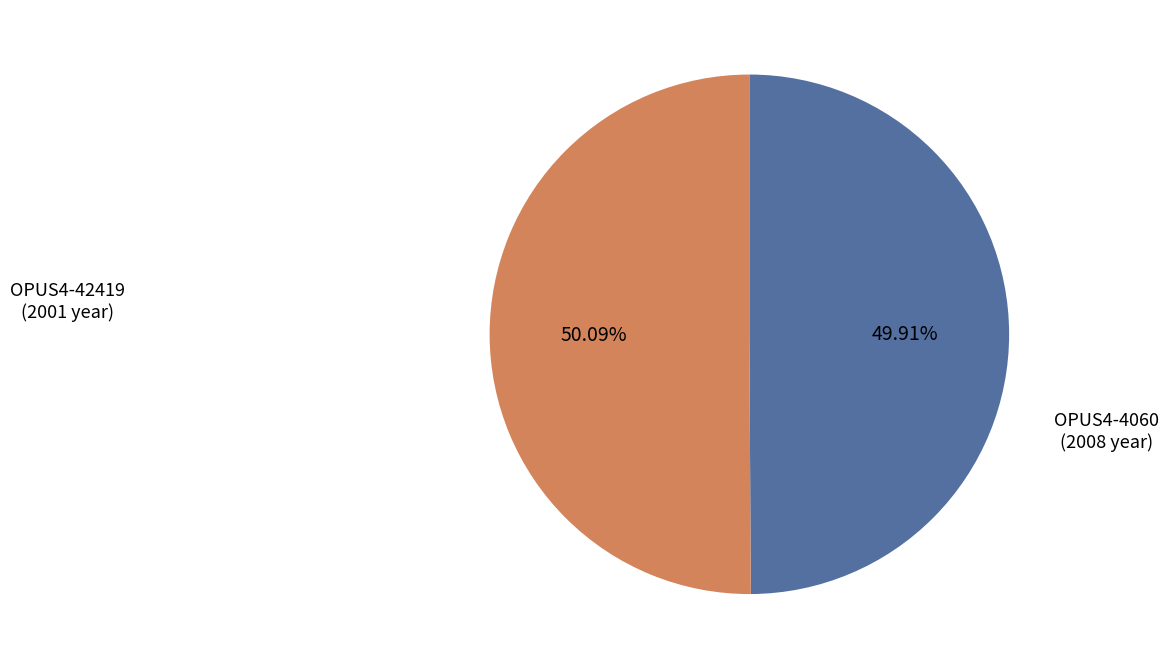

Is there a majority slice in this chart?

Yes